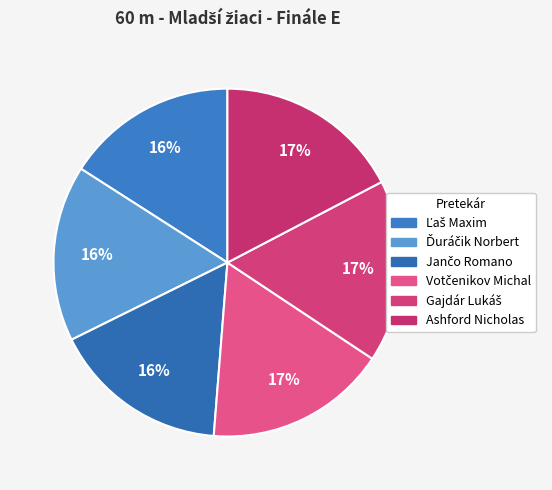

Which category has the smallest portion of the pie?

Ľaš Maxim